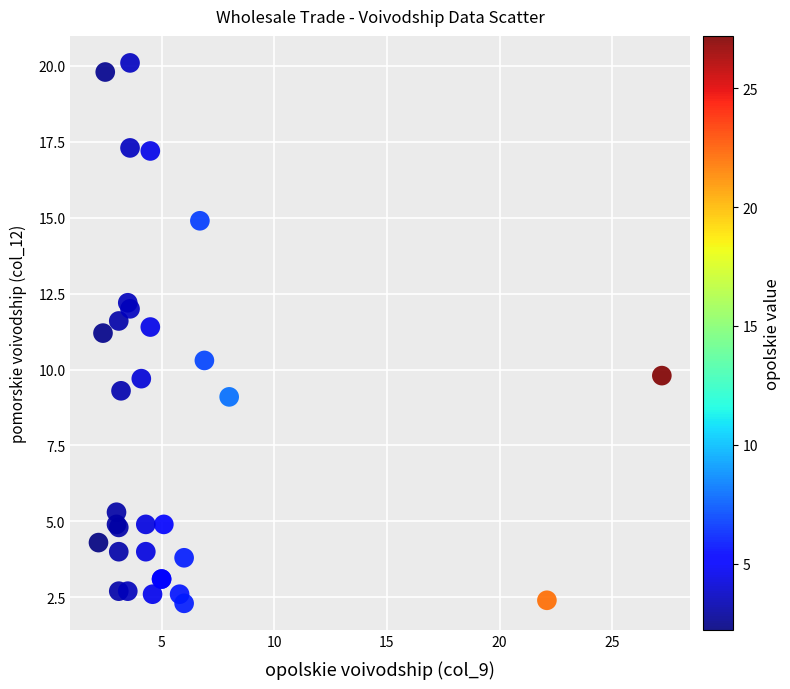

What Y value in the scatter plot is closest to 11?

11.2